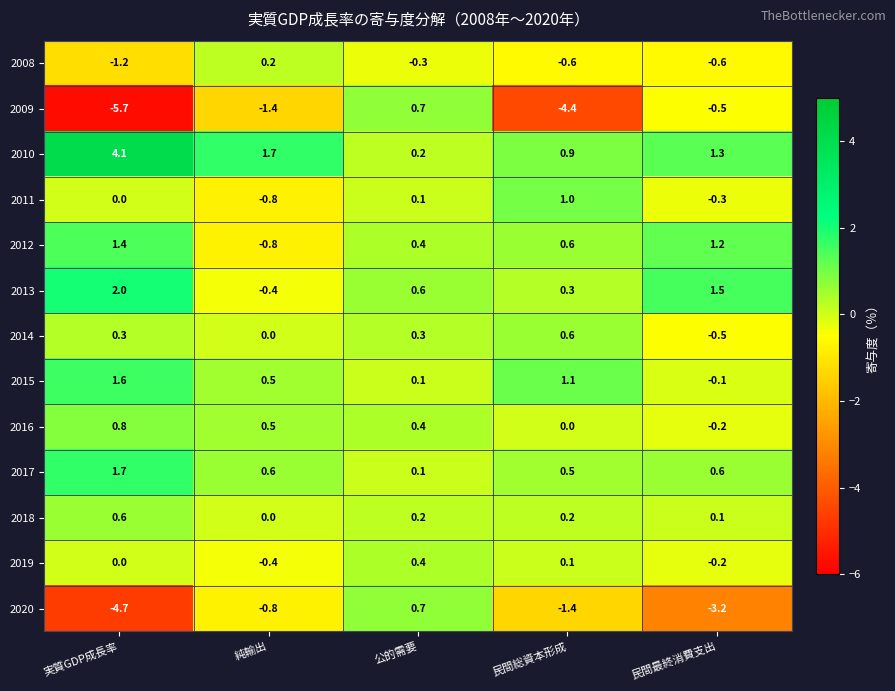

Which series changed the most between 純輸出 and 公的需要?

2009